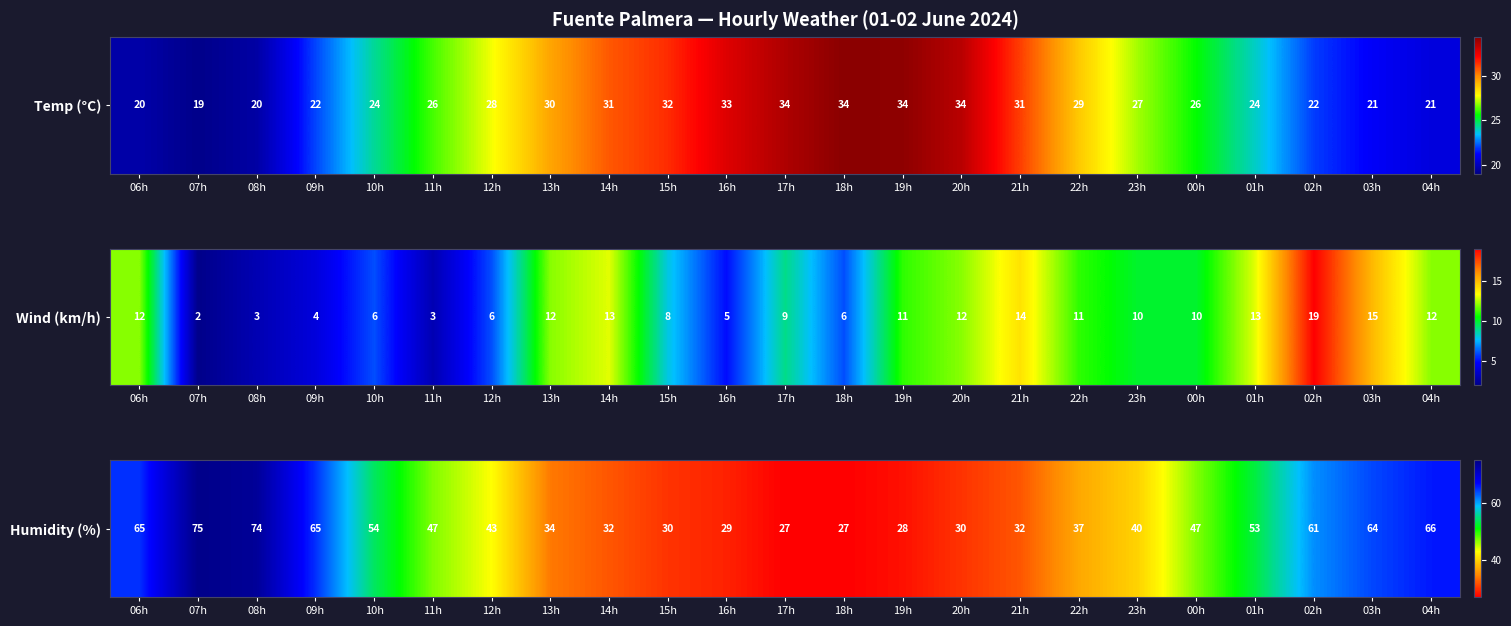

Reading left to right, extract all data points from this chart.

65	75	74	65	54	47	43	34	32	30	29	27	27	28	30	32	37	40	47	53	61	64	66